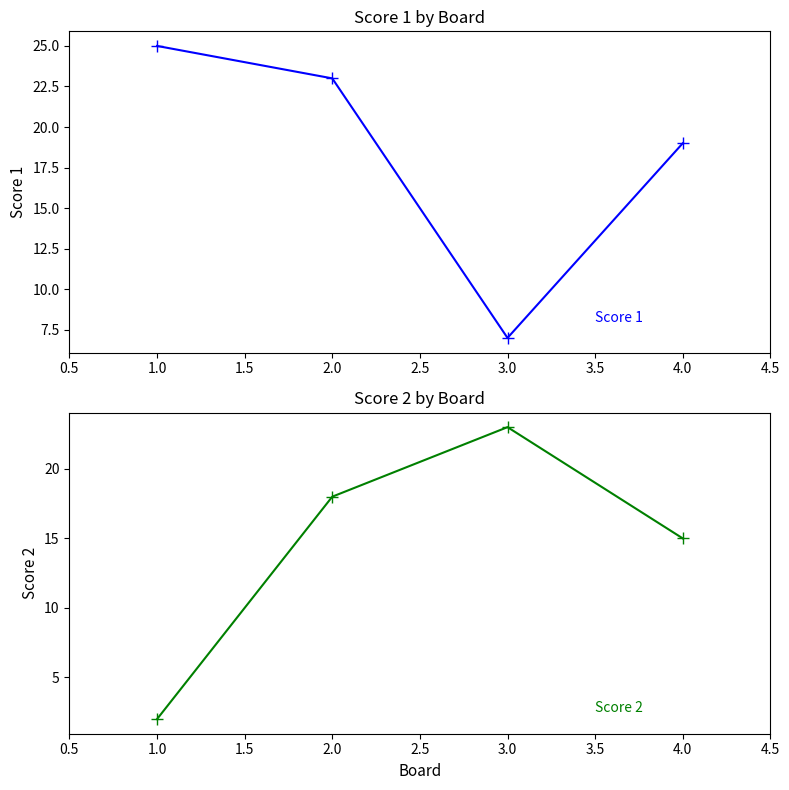

What is the maximum value for Score 1?

25